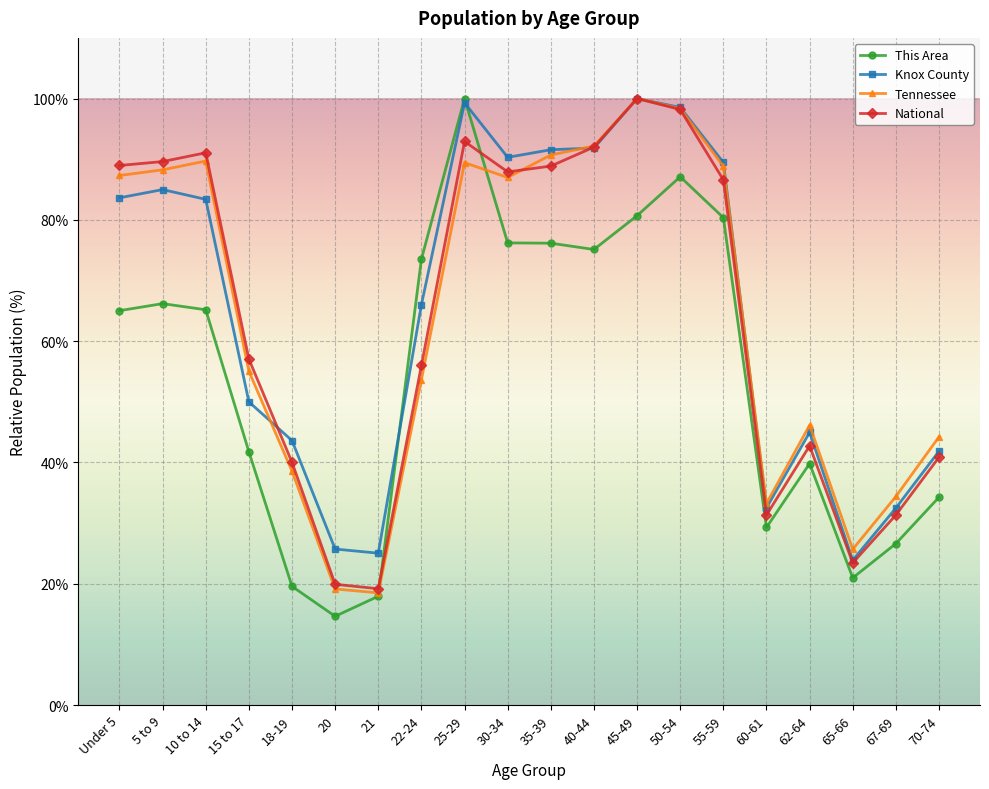

How many interior local valleys does the Tennessee series have?

4